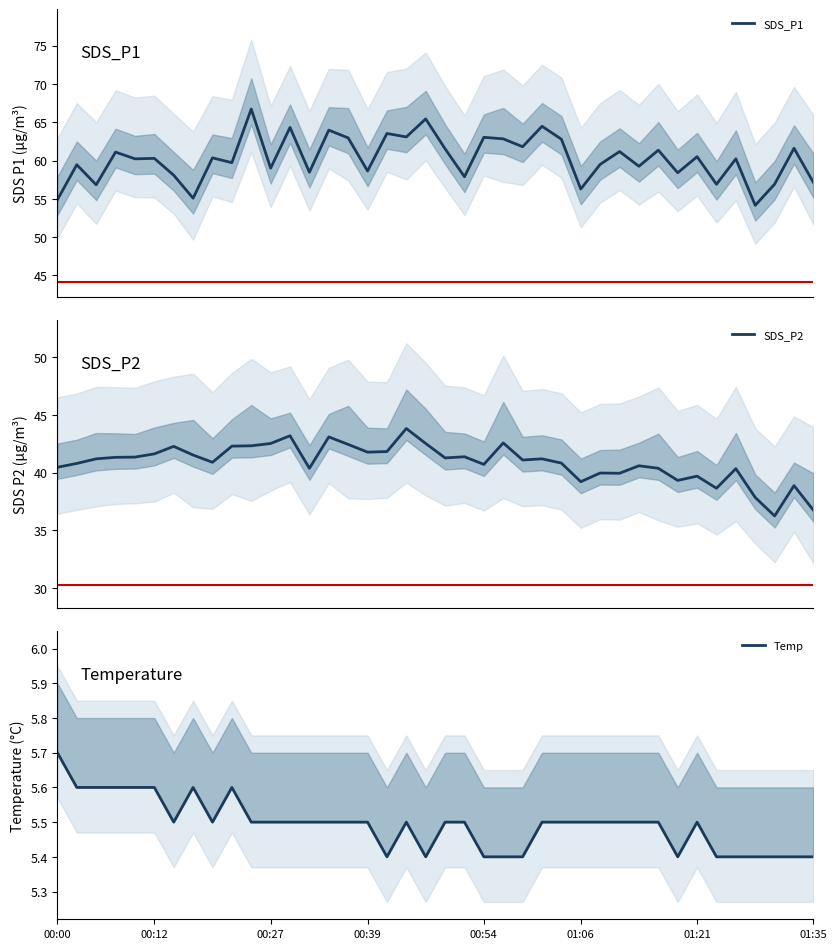

True or false: Temp and SDS_P1 cross at least once.

False